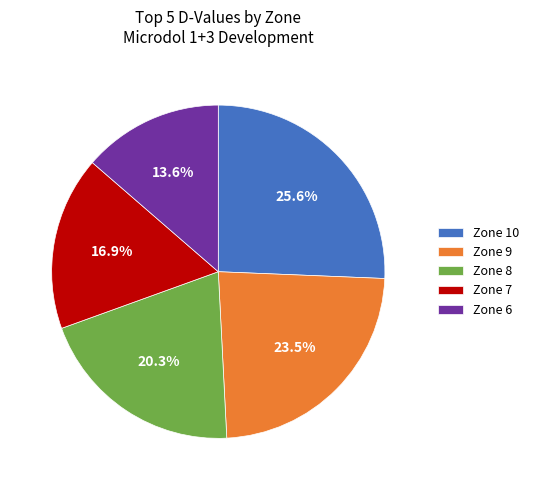

Is Zone 9 the majority of the pie?

No